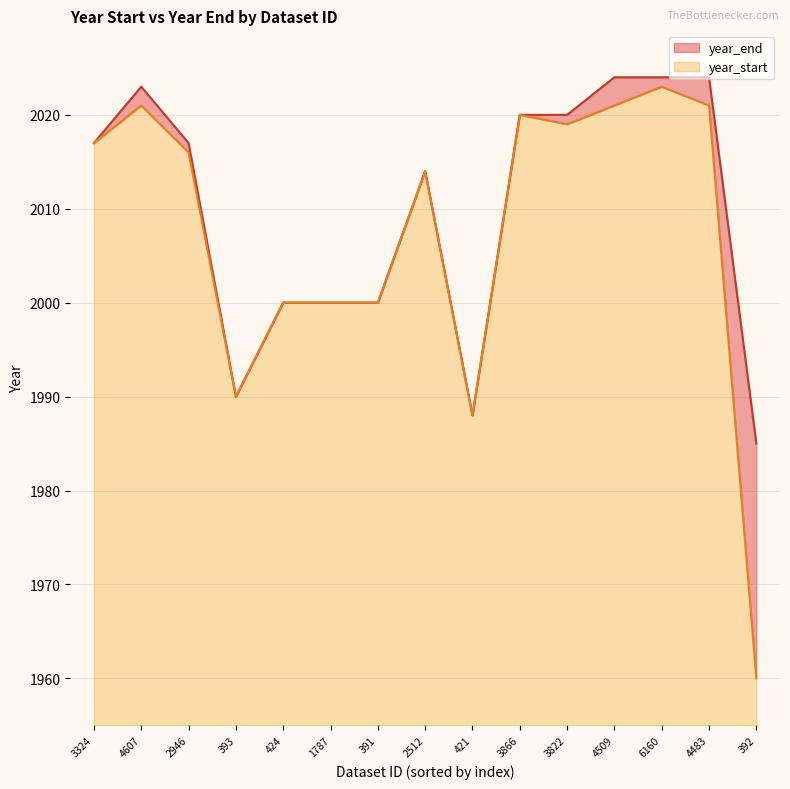

Which series has the largest range (max minus min)?

year_start